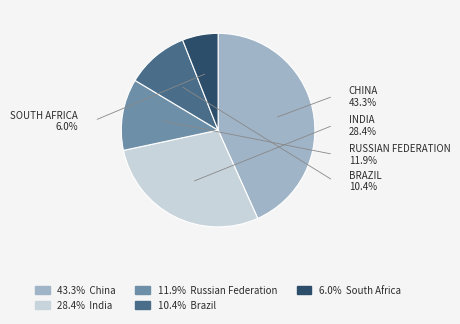

Which slice is the largest?

China